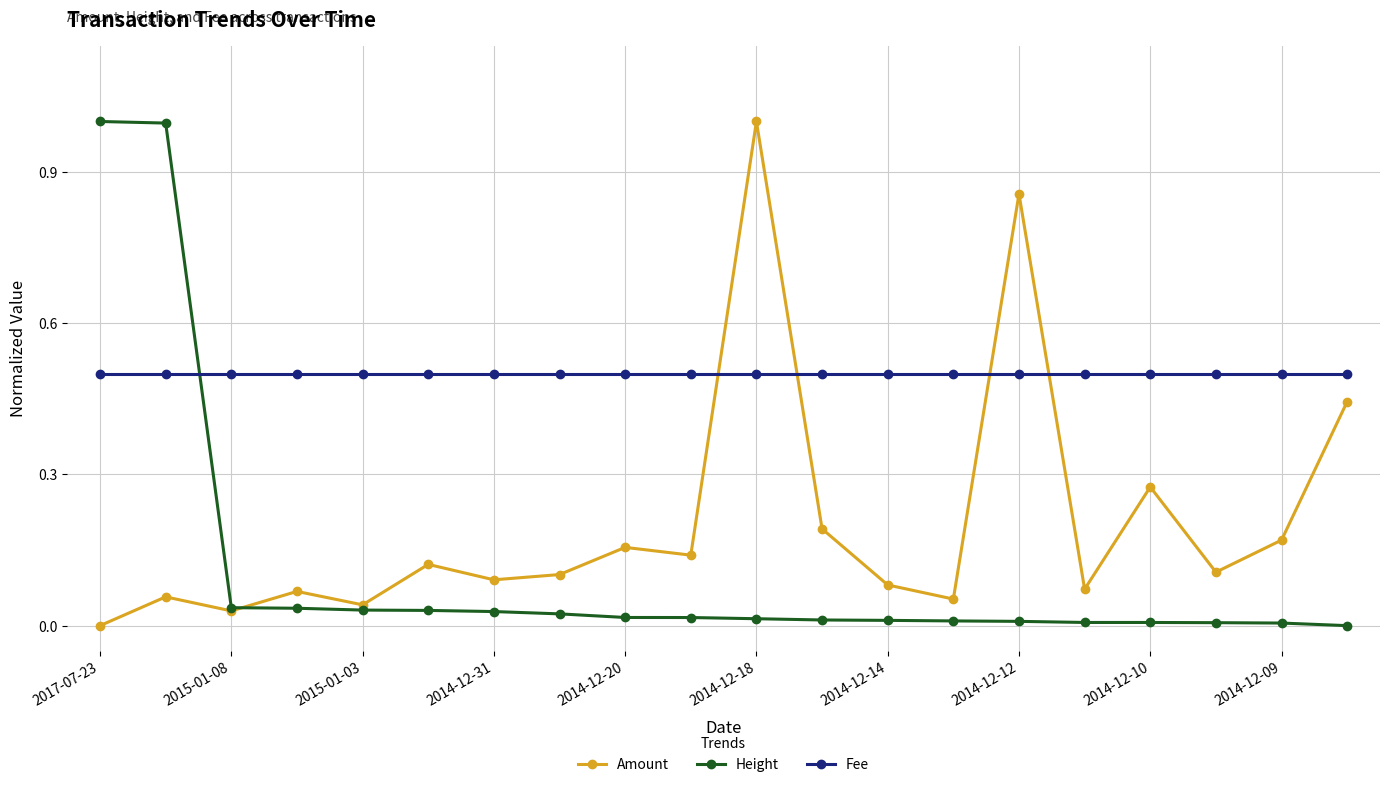

At how many categories does at least one series exceed 0?

20